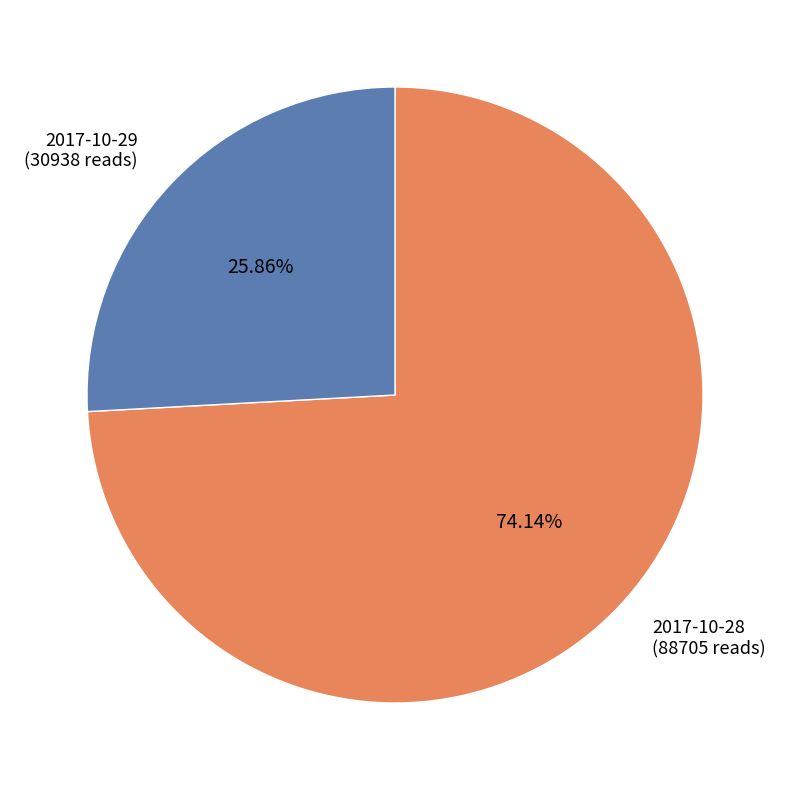

Count the number of slices in the pie.

2